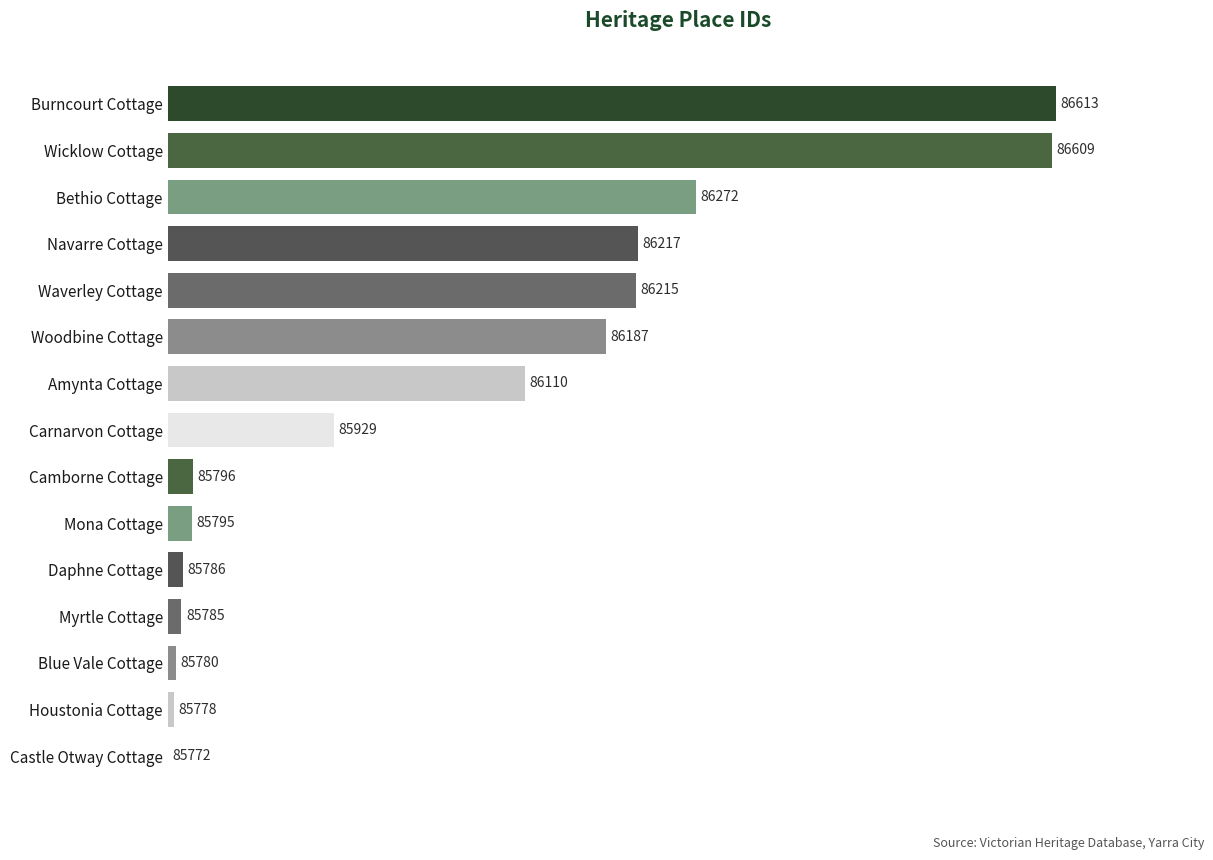

At which label is the value closest to 50?

Woodbine Cottage